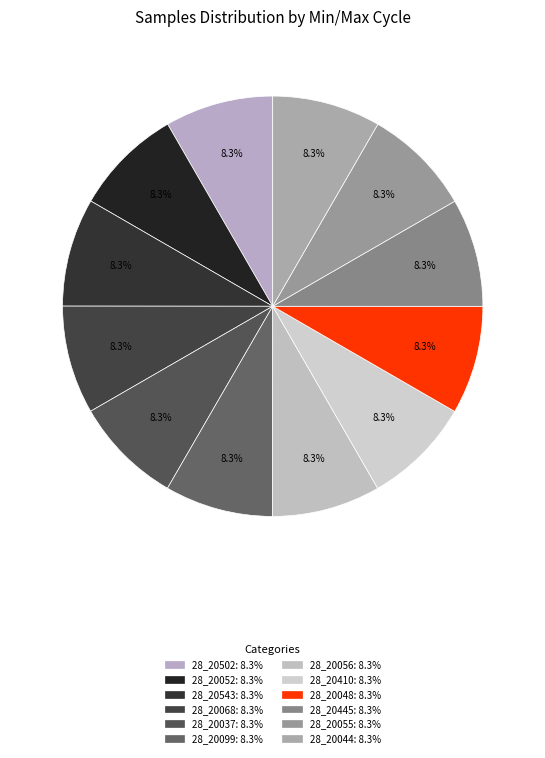

Is there a majority slice in this chart?

No